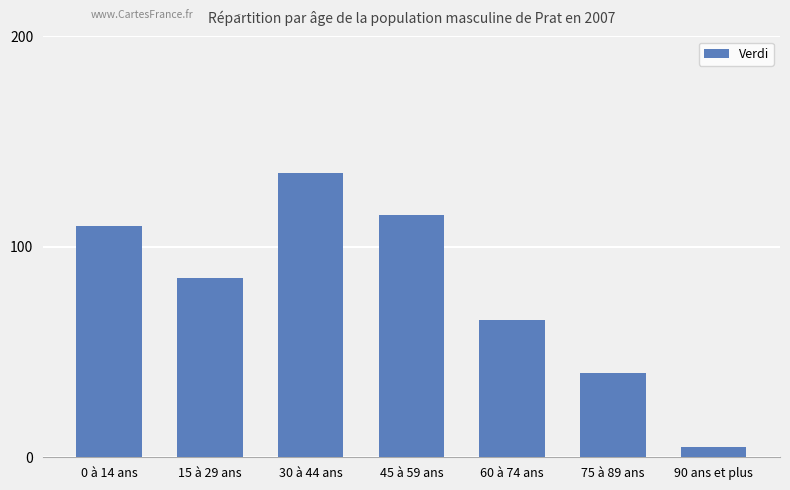

Are the bars grouped side by side (vs. stacked)?

No